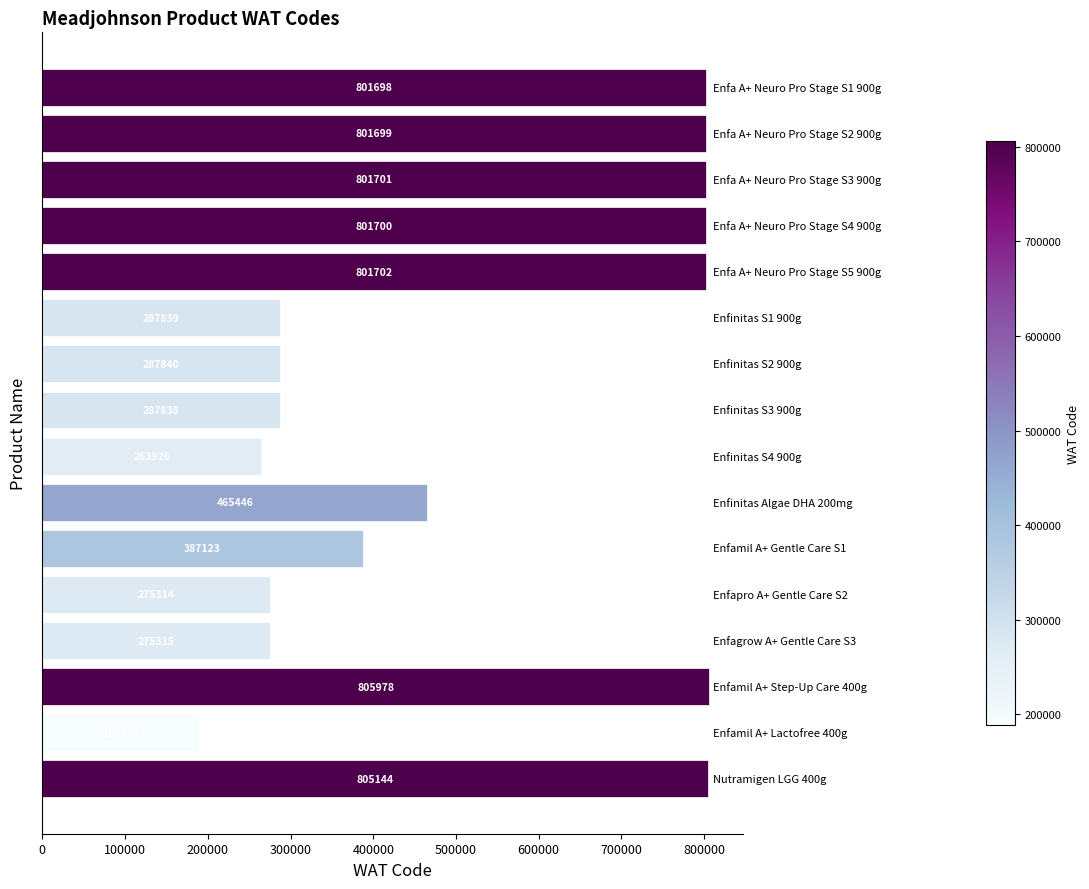

Does the chart contain any negative values?

No